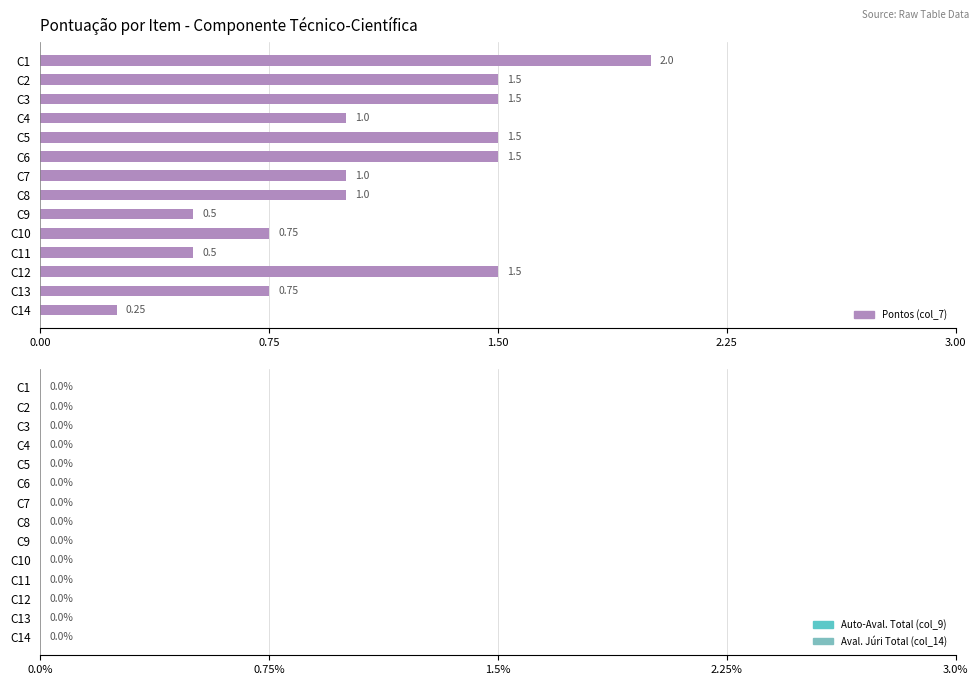

What is the average value?

1.1